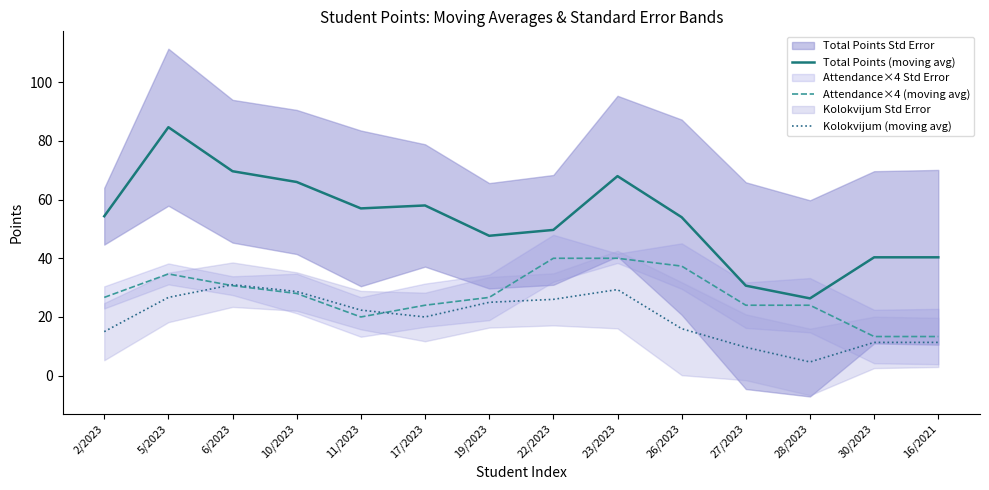

Read the Attendance×4 (moving avg) value at 26/2023.

37.3